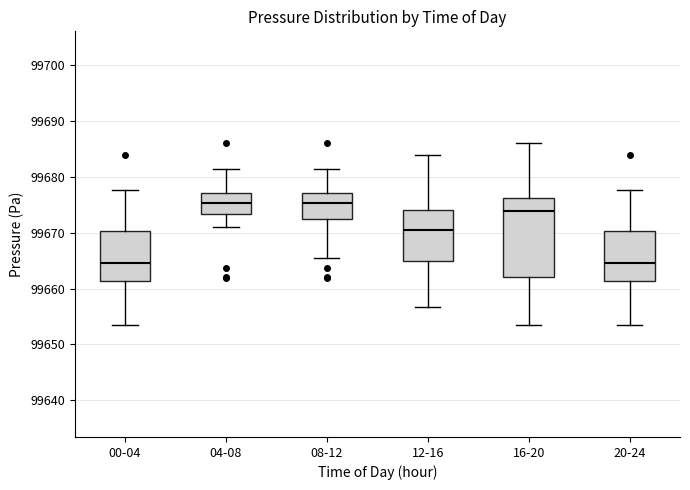

Where does the lower whisker of the box for 08-12 end on the y-axis? The values are not printed on the chart, so give them approximately, as read against the axis.

99665